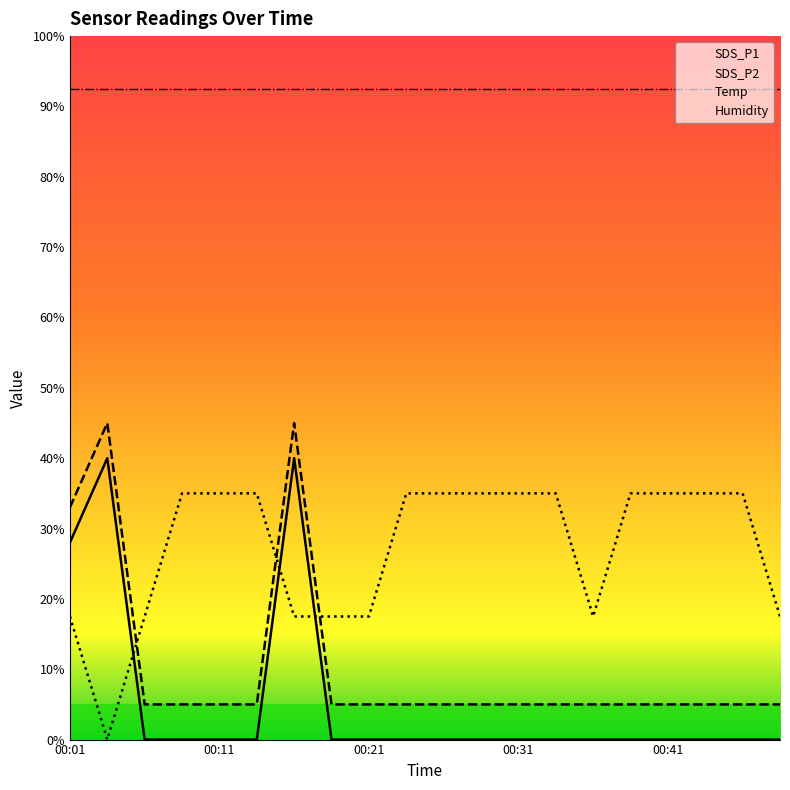

Which has a higher value, 00:43 or 00:06?

00:43